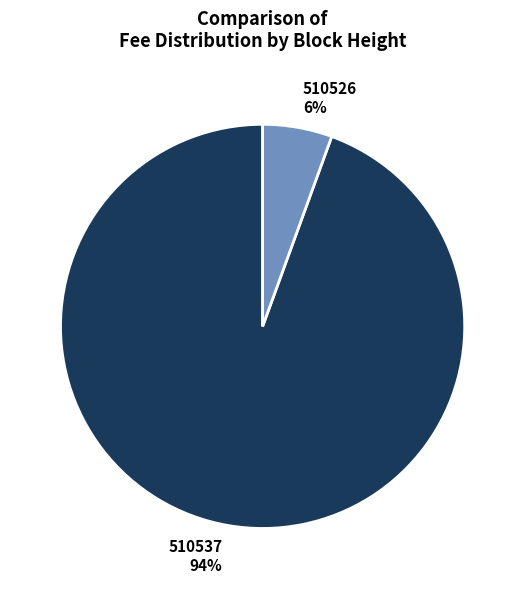

To the nearest percent, what is the average slice percentage?

50%